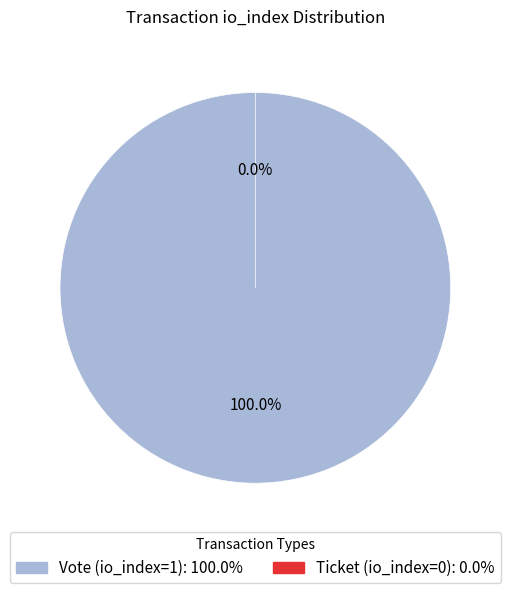

To the nearest percent, what is the difference between the largest and smallest slice percentages?

100%